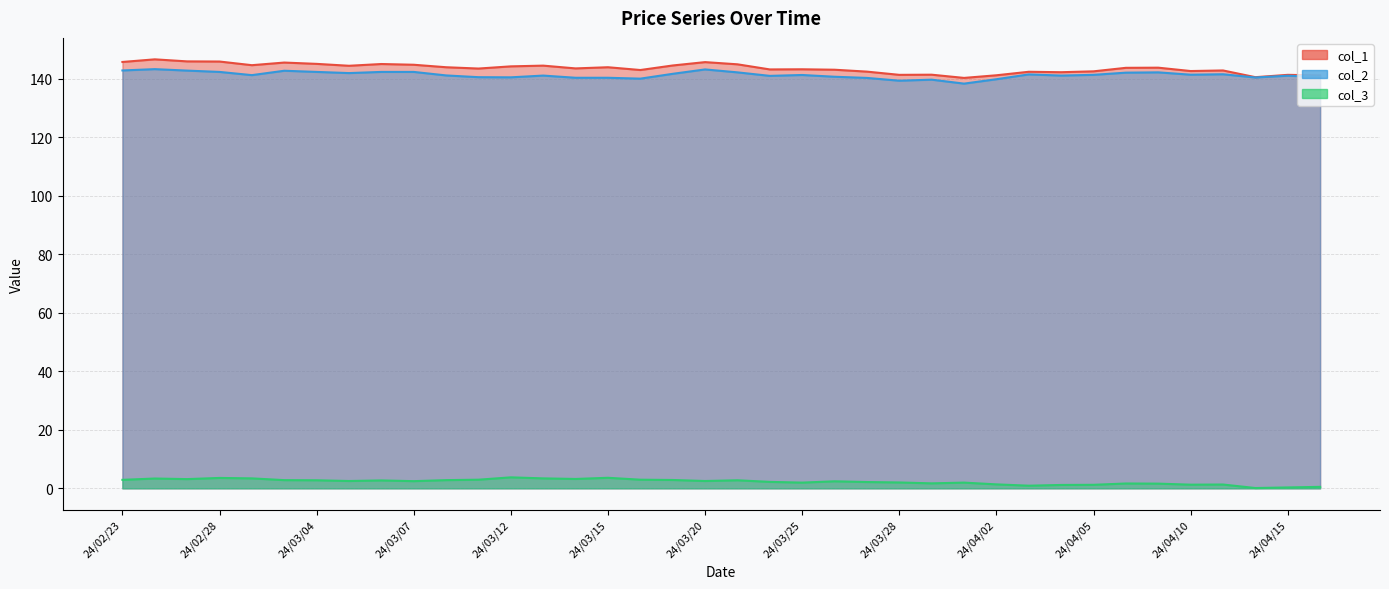

True or false: col_1 has more than 0 points higher than both neighbors.

True